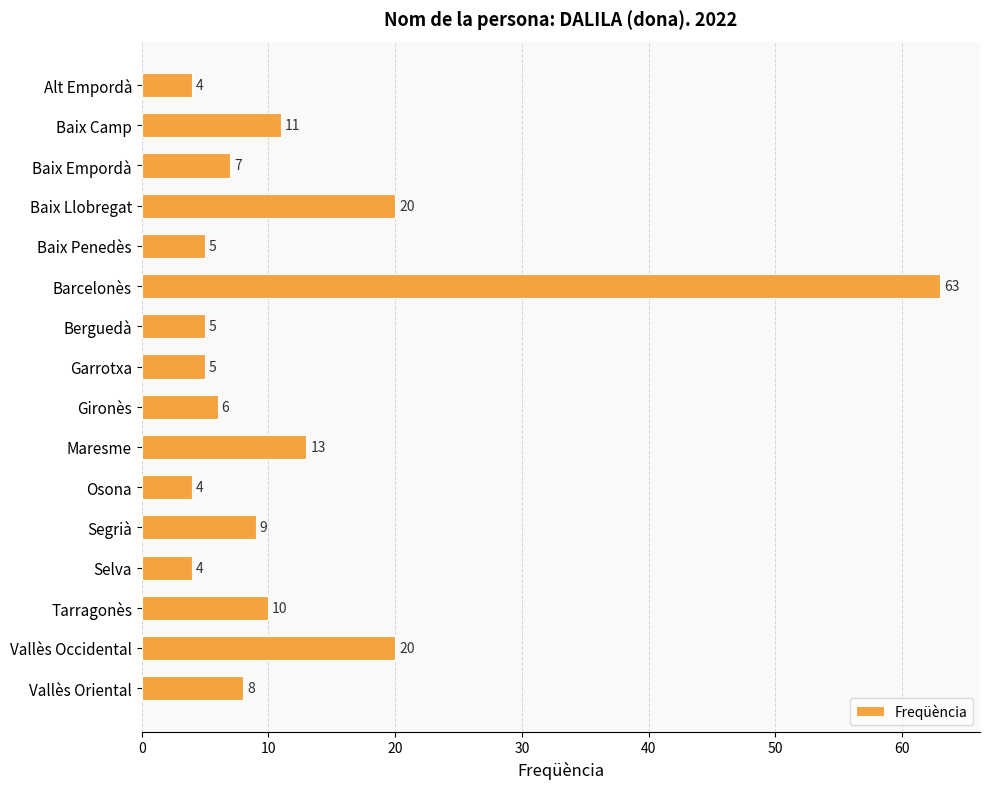

What is the minimum value shown in the chart?

4